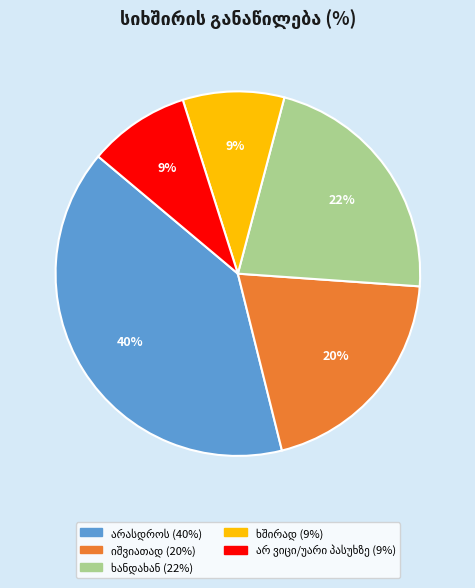

Does any single category account for the majority?

No